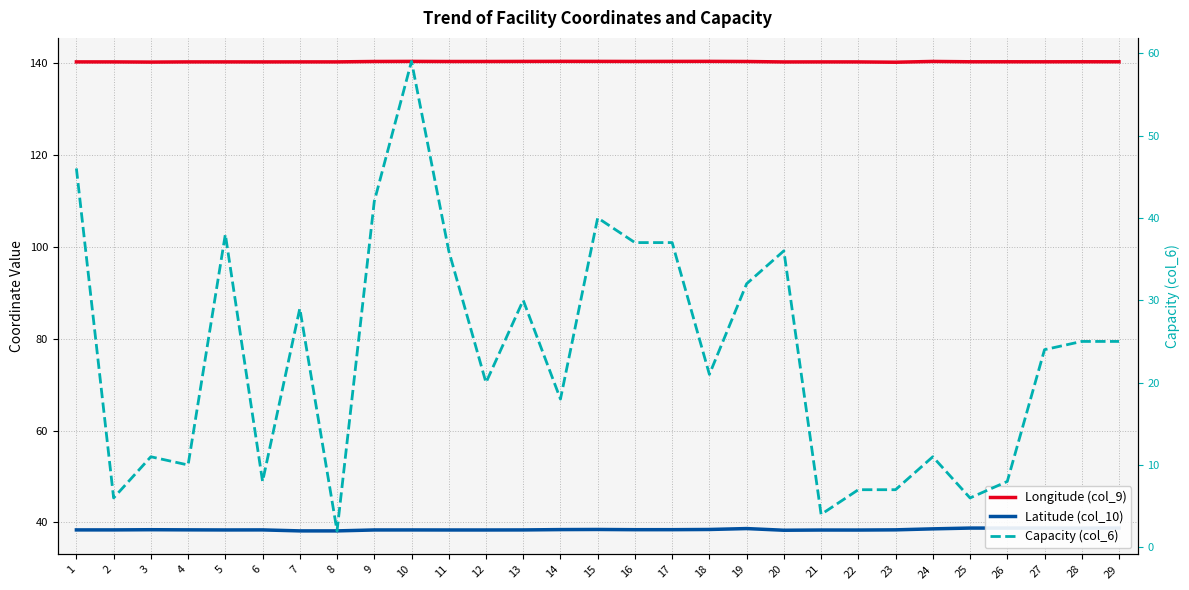

Count the Longitude (col_9) values in the range 140 to 141.

29